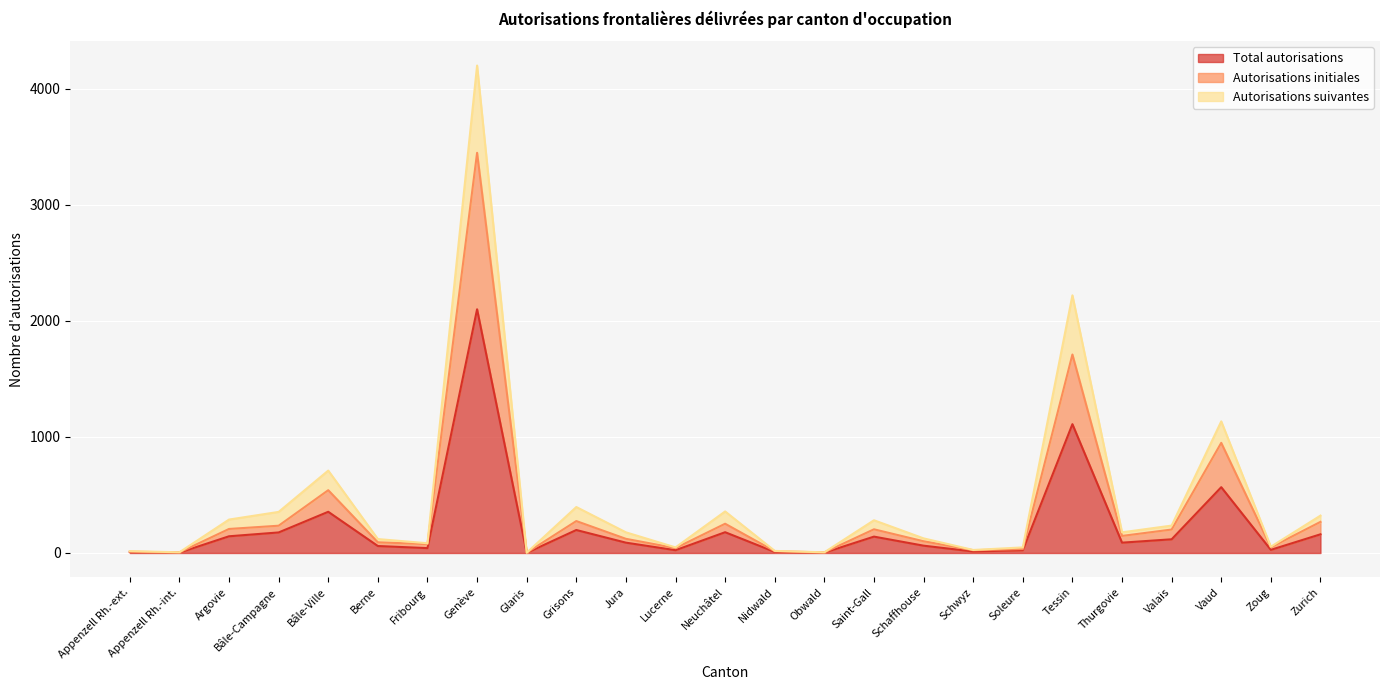

At which label does Total autorisations reach its peak?

Genève